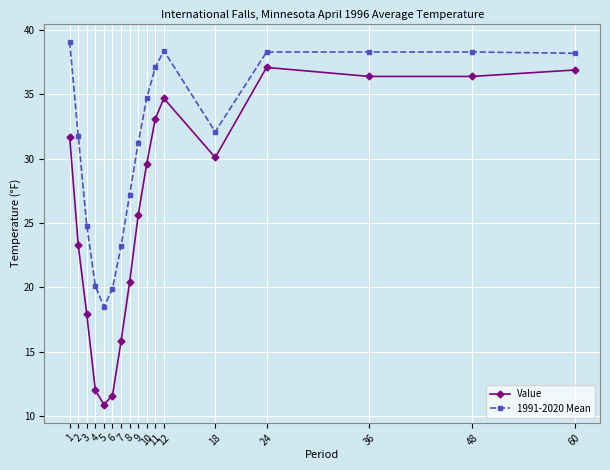

What is the minimum value shown in the chart?

10.9